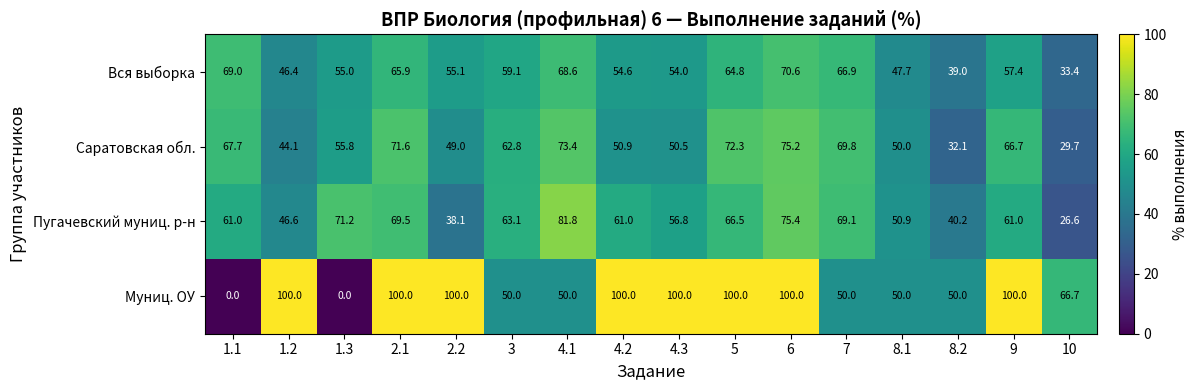

At 9, list the series in order from smallest to largest.

Вся выборка, Пугачевский муниц. р-н, Саратовская обл., Муниц. ОУ